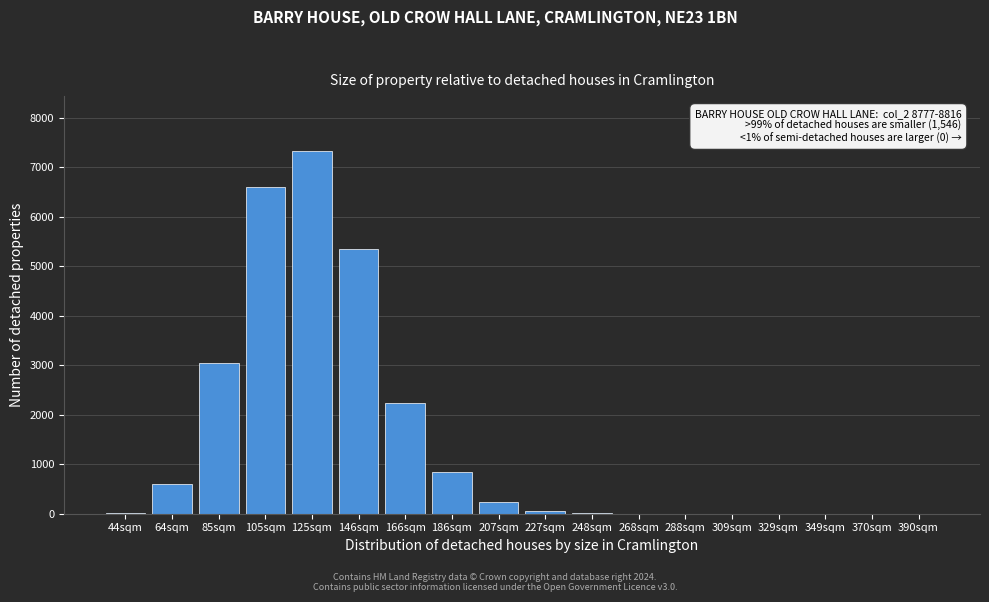

At which category does the chart reach its peak across all series?

125sqm